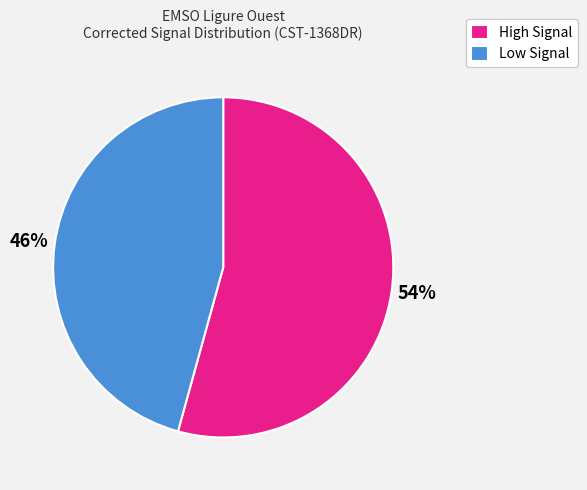

How many segments does this pie chart have?

2